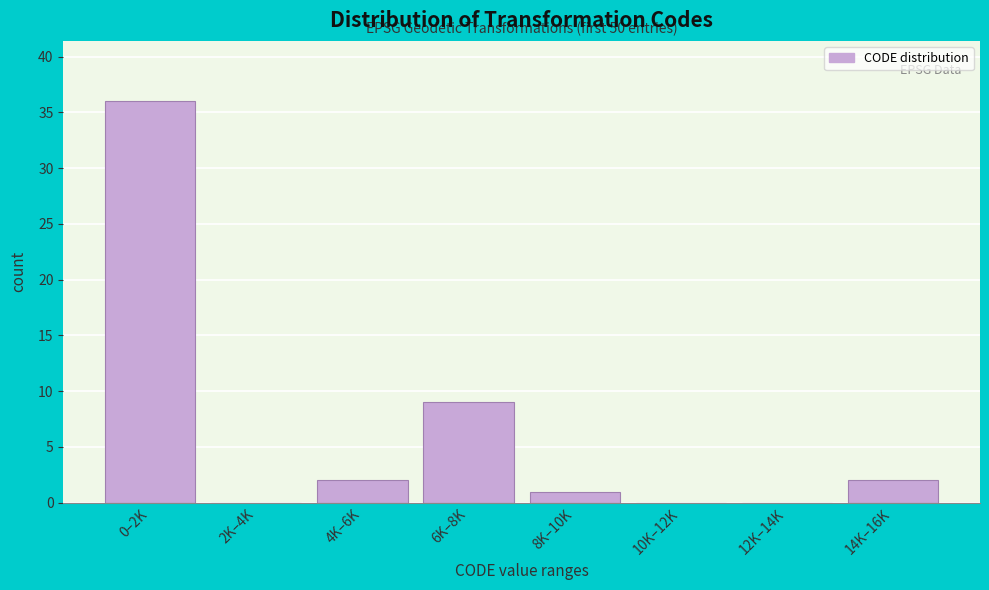

Reading left to right, transcribe all the data shown in this chart.

0–2K=36	2K–4K=0	4K–6K=2	6K–8K=9	8K–10K=1	10K–12K=0	12K–14K=0	14K–16K=2